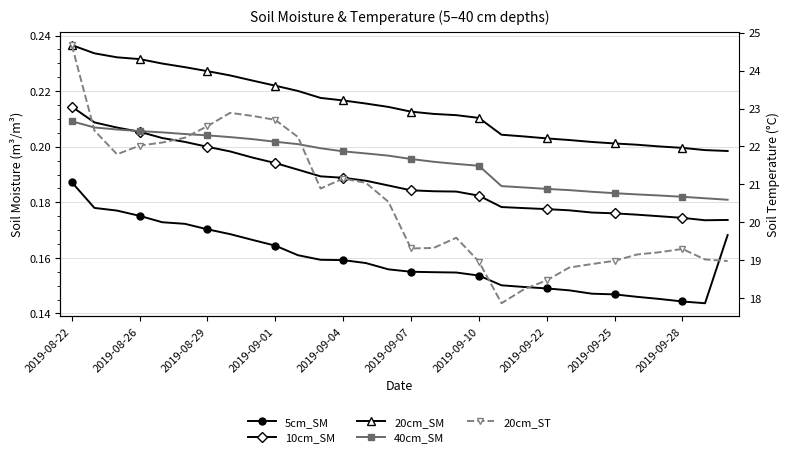

At which category does 10cm_SM reach its first local valley?

28